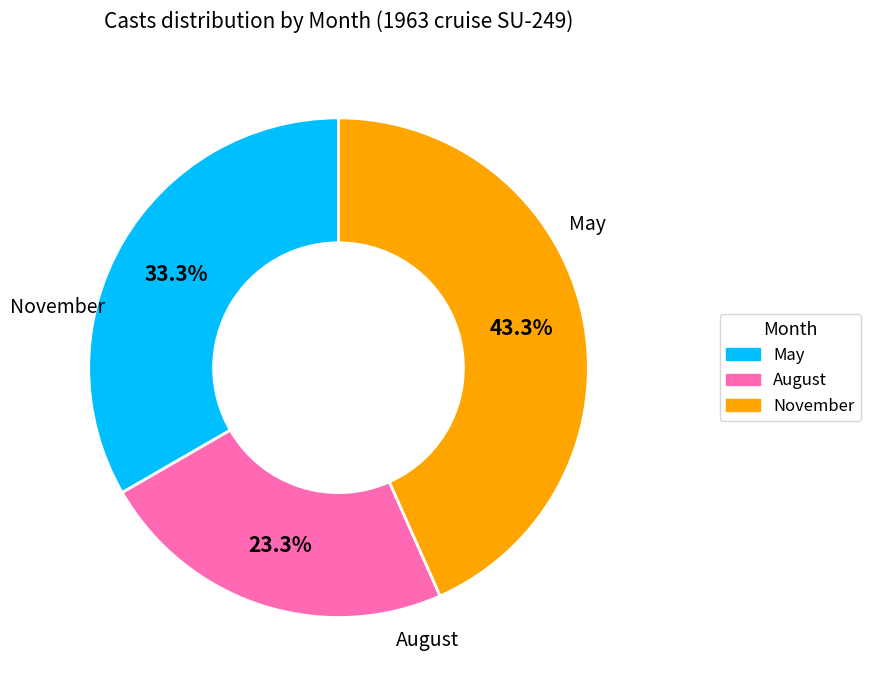

Is there a majority slice in this chart?

No